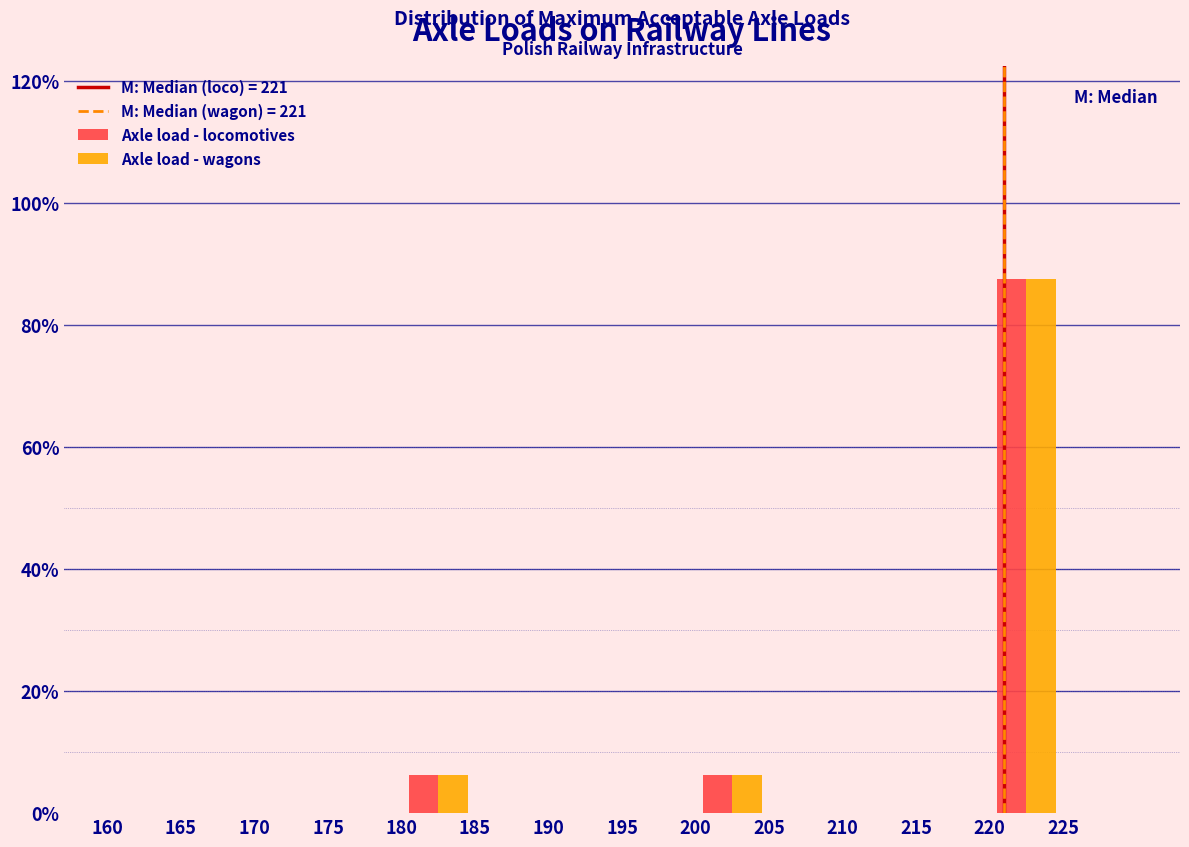

Reading left to right, transcribe this chart: for each range on the x-axis, give the height of each series' bar. The values are not printed on the chart, so give them approximately, as read against the axis.

160 to 165: Axle load - locomotives=0	Axle load - wagons=0
165 to 170: Axle load - locomotives=0	Axle load - wagons=0
170 to 175: Axle load - locomotives=0	Axle load - wagons=0
175 to 180: Axle load - locomotives=0	Axle load - wagons=0
180 to 185: Axle load - locomotives=6	Axle load - wagons=6
185 to 190: Axle load - locomotives=0	Axle load - wagons=0
190 to 195: Axle load - locomotives=0	Axle load - wagons=0
195 to 200: Axle load - locomotives=0	Axle load - wagons=0
200 to 205: Axle load - locomotives=6	Axle load - wagons=6
205 to 210: Axle load - locomotives=0	Axle load - wagons=0
210 to 215: Axle load - locomotives=0	Axle load - wagons=0
215 to 220: Axle load - locomotives=0	Axle load - wagons=0
220 to 225: Axle load - locomotives=88	Axle load - wagons=88
225 to 230: Axle load - locomotives=0	Axle load - wagons=0